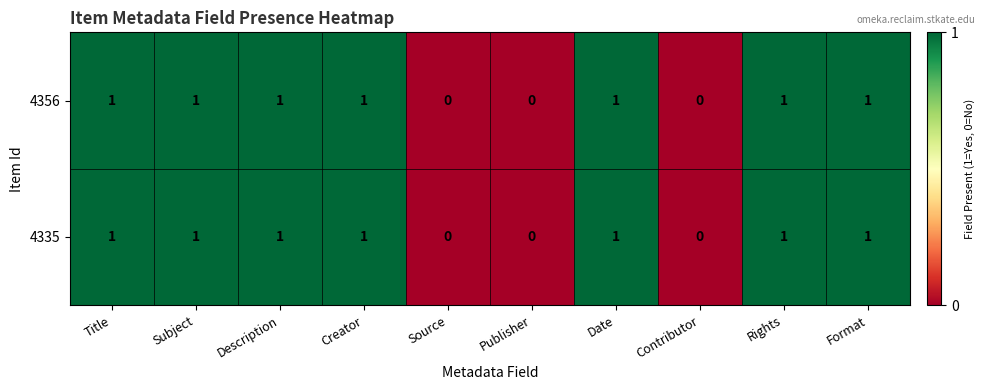

Count the 4335 values in the range 0 to 1.

10